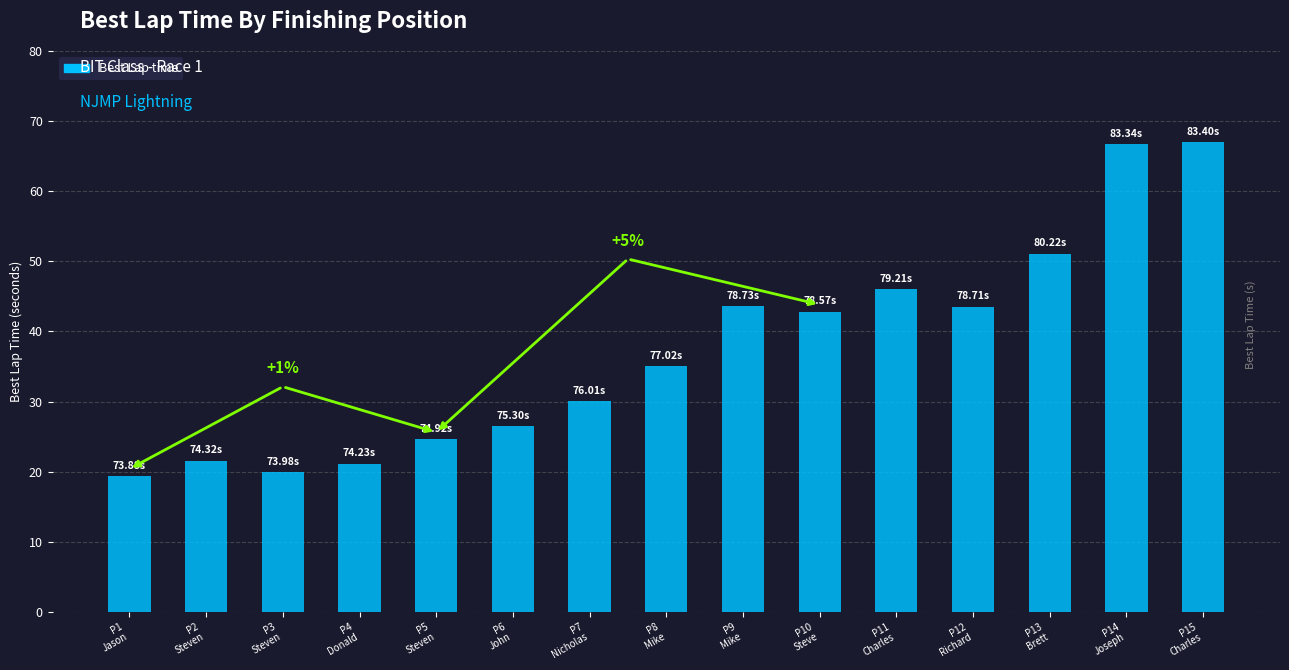

Which has a higher value, P1
Jason or P4
Donald?

P4
Donald